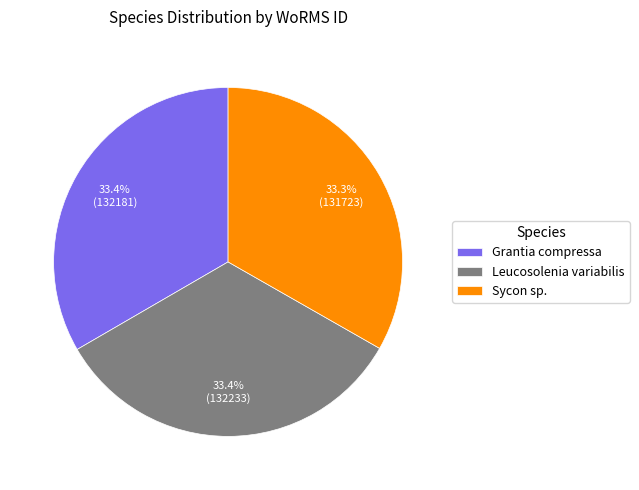

How many segments does this pie chart have?

3